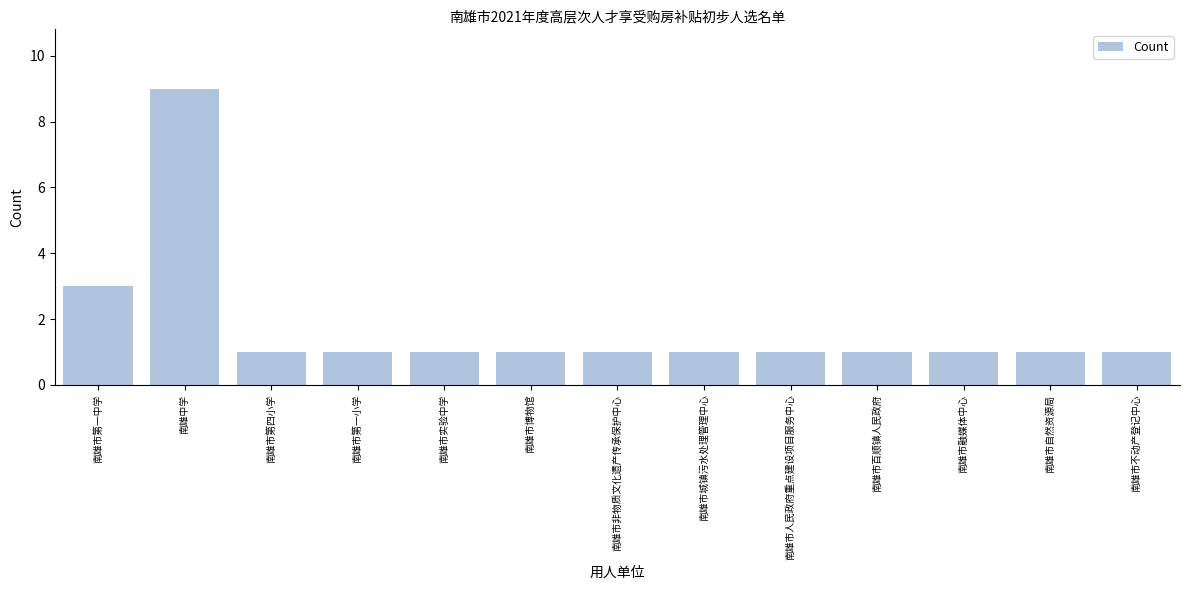

Reading left to right, list all the values displayed in this chart.

南雄市第一中学=3	南雄中学=9	南雄市第四小学=1	南雄市第一小学=1	南雄市实验中学=1	南雄市博物馆=1	南雄市非物质文化遗产传承保护中心=1	南雄市城镇污水处理管理中心=1	南雄市人民政府重点建设项目服务中心=1	南雄市百顺镇人民政府=1	南雄市融媒体中心=1	南雄市自然资源局=1	南雄市不动产登记中心=1